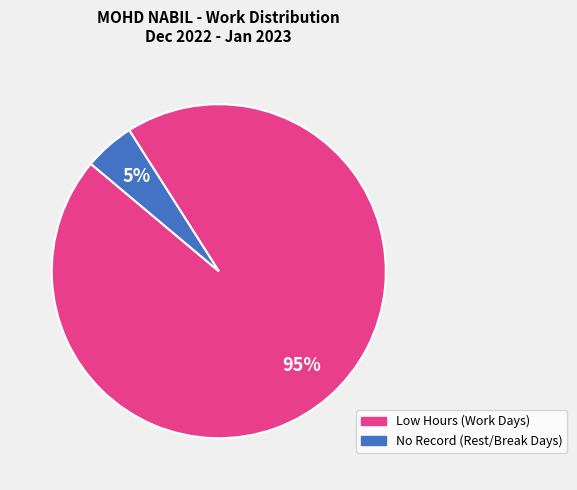

Is there a majority slice in this chart?

Yes